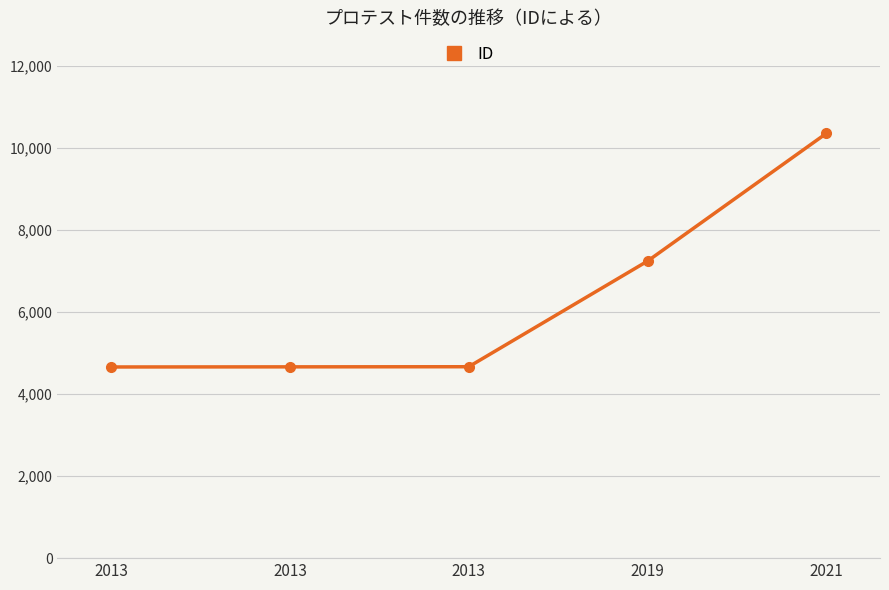

How many lines are shown in the chart?

1